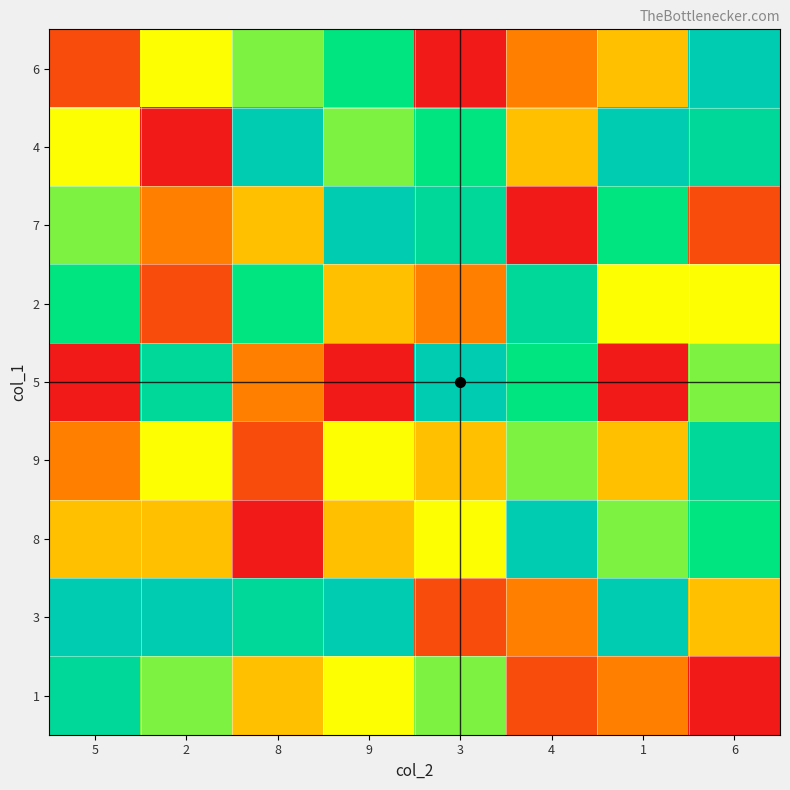

What is the total value across all series at 1?

48